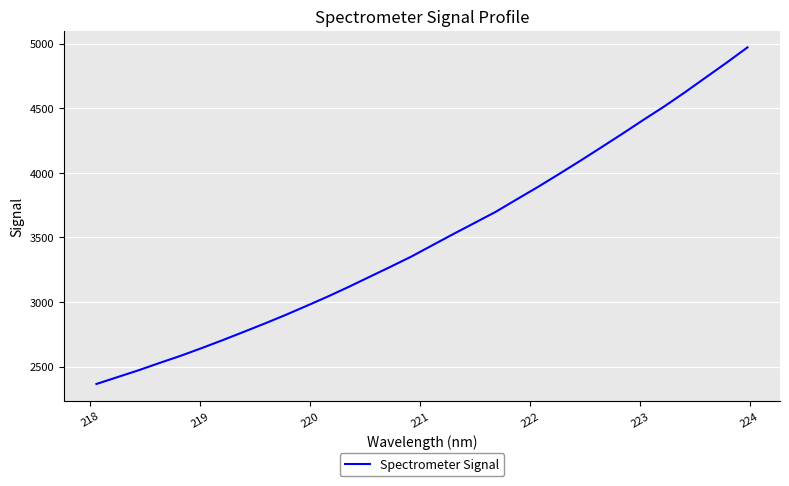

What is the difference between the maximum and minimum values?

2605.7